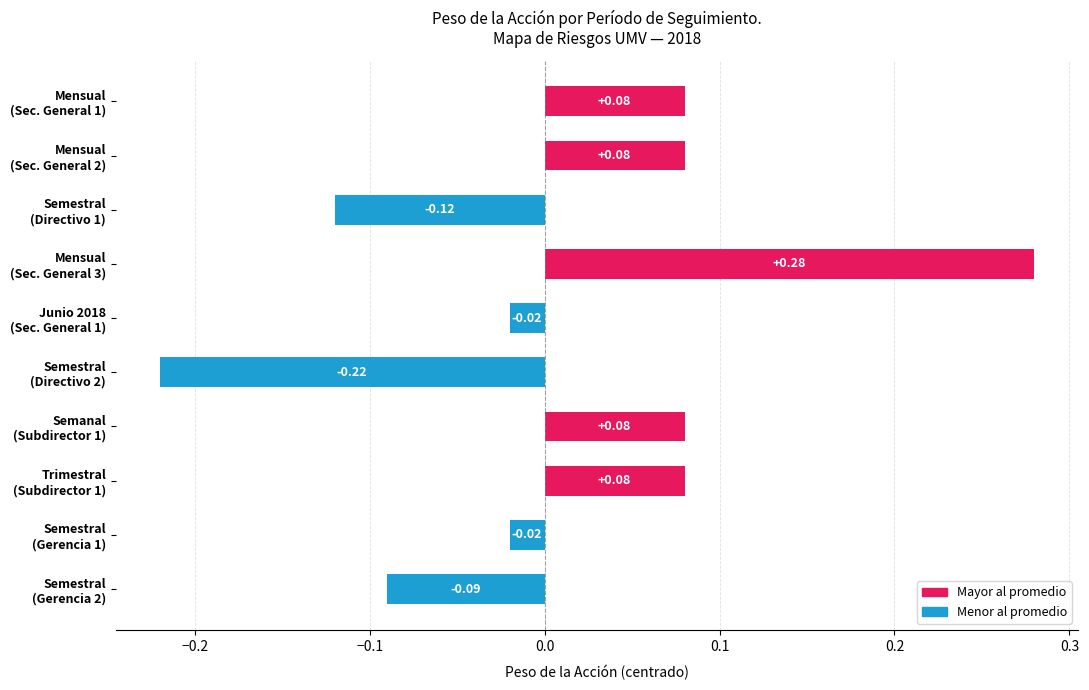

What is the difference between the maximum and minimum values?

0.5